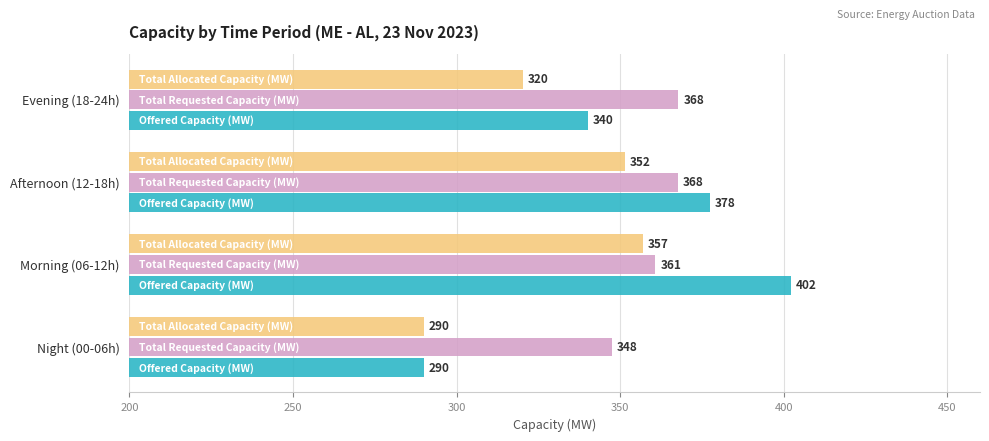

What is the difference between the highest and lowest values at Afternoon (12-18h)?

26.0